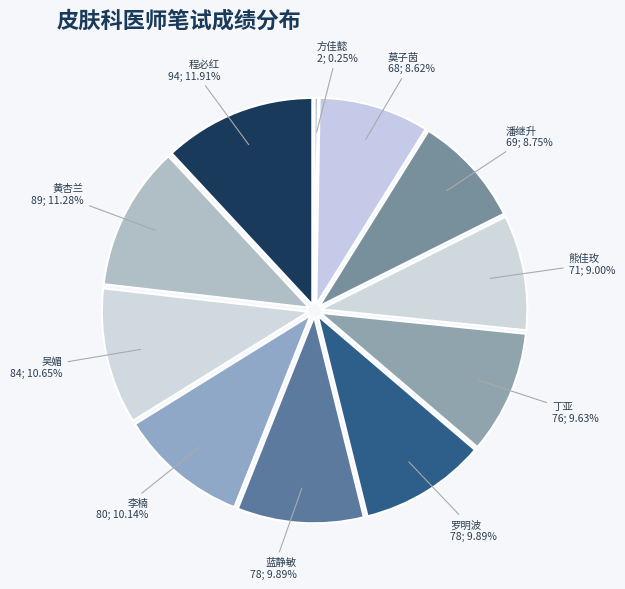

The 熊佳玫 slice represents 23% of the pie. True or false?

False